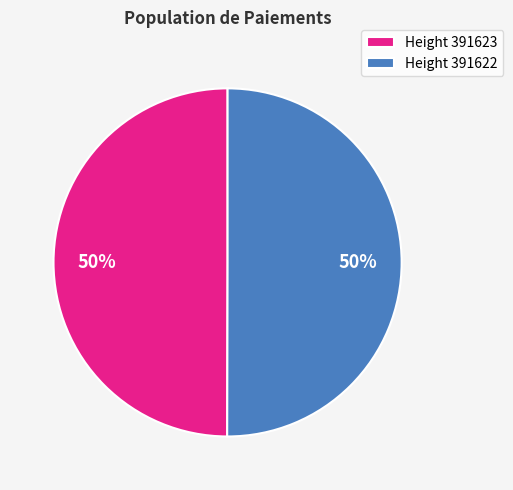

Is the sum of Height 391623 and Height 391622 greater than half?

Yes